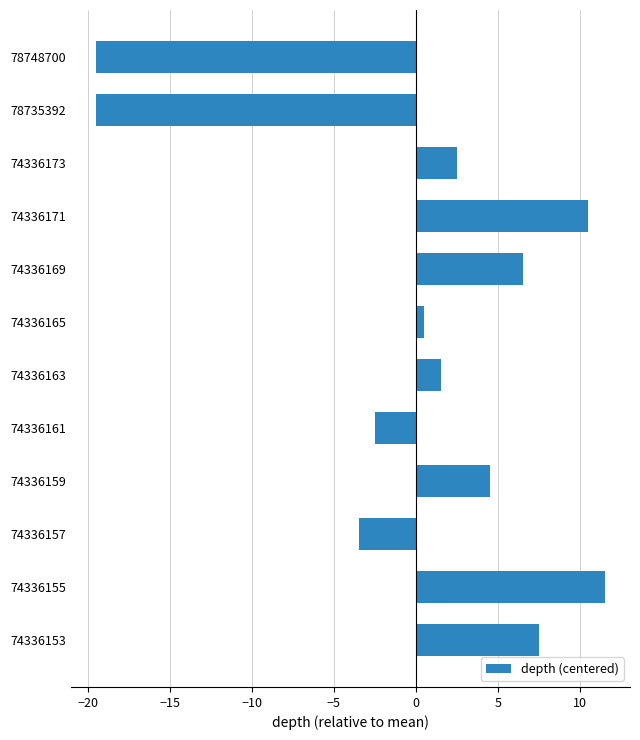

What is the difference between the maximum and minimum values?

31.0